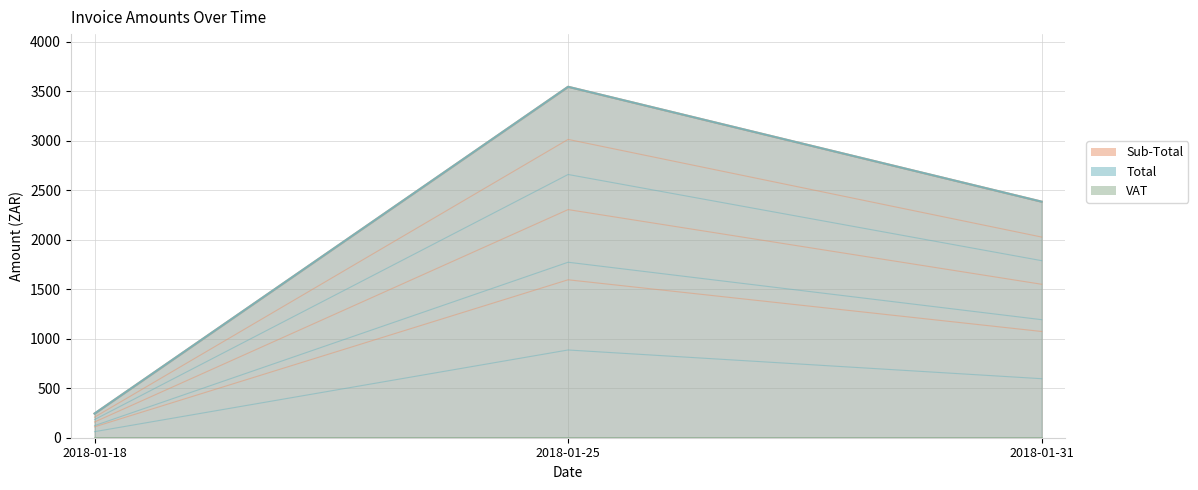

How many data points in Sub-Total are above 2026?

2